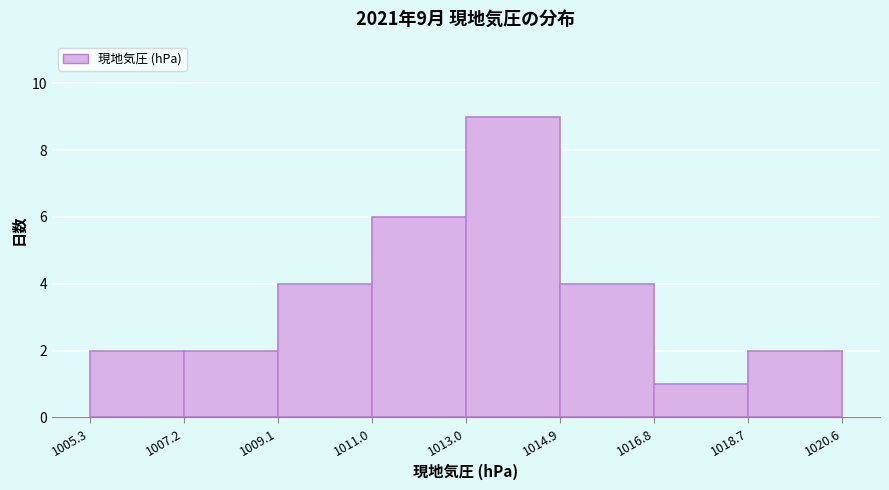

Which range on the x-axis has the tallest bar?

1013.0 to 1014.9